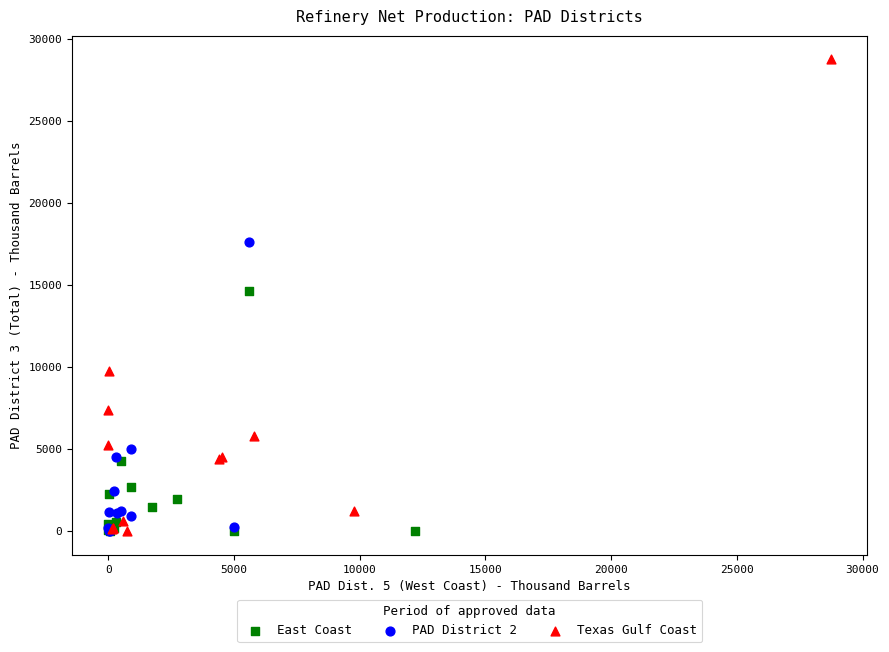

Which series reaches the maximum Y coordinate?

Texas Gulf Coast